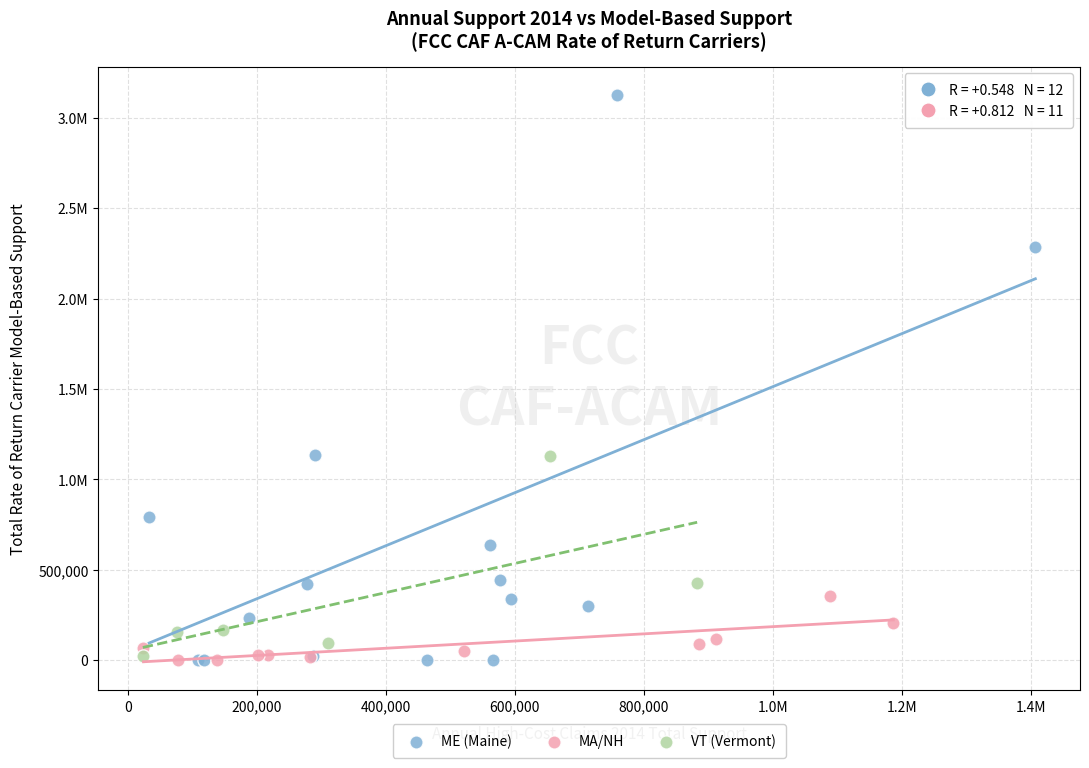

What are all the series names shown in the legend?

ME (Maine), MA/NH, VT (Vermont)